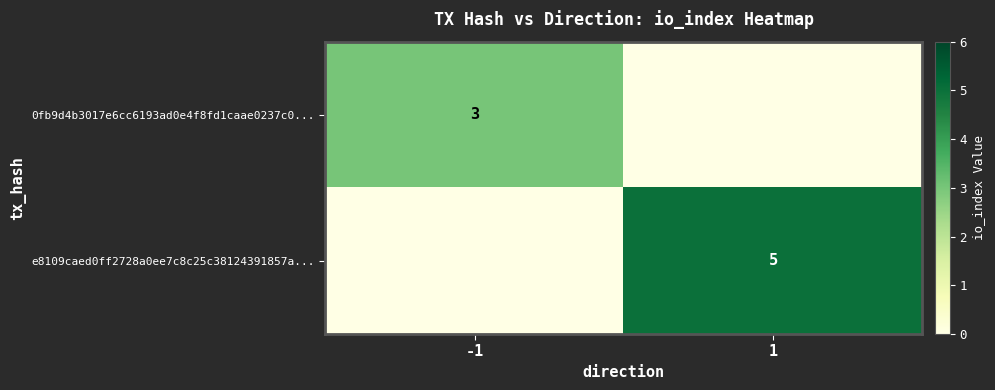

Is the value of e8109caed0ff2728a0ee7c8c25c38124391857a... at 1 greater than the value of 0fb9d4b3017e6cc6193ad0e4f8fd1caae0237c0... at -1?

Yes